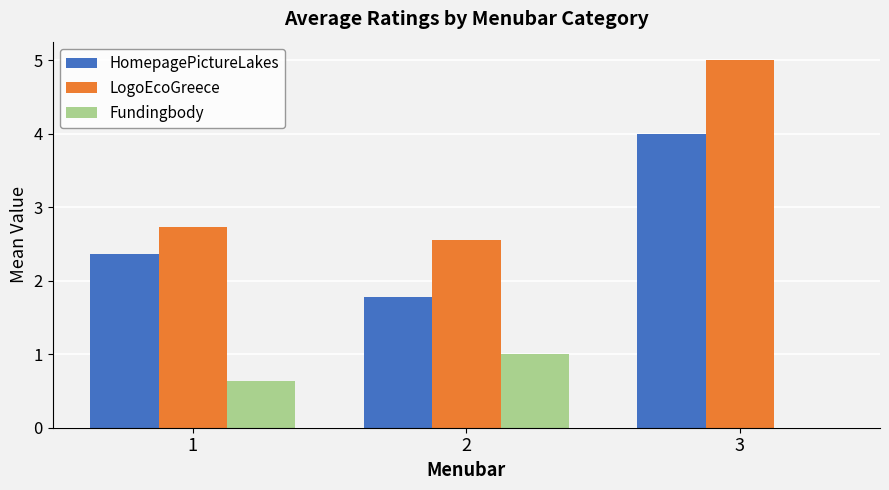

Which label corresponds to the largest value in the chart?

3